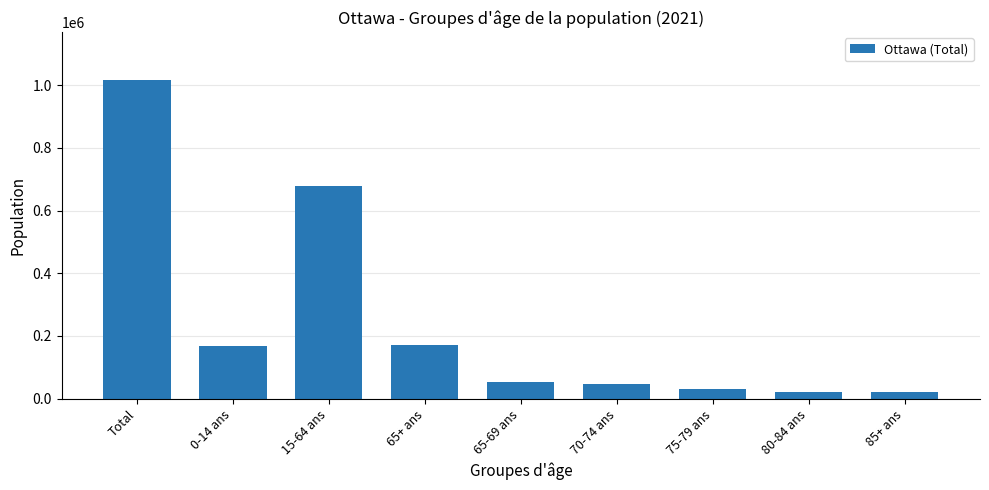

True or false: the data shows 21080 at 80-84 ans.

True